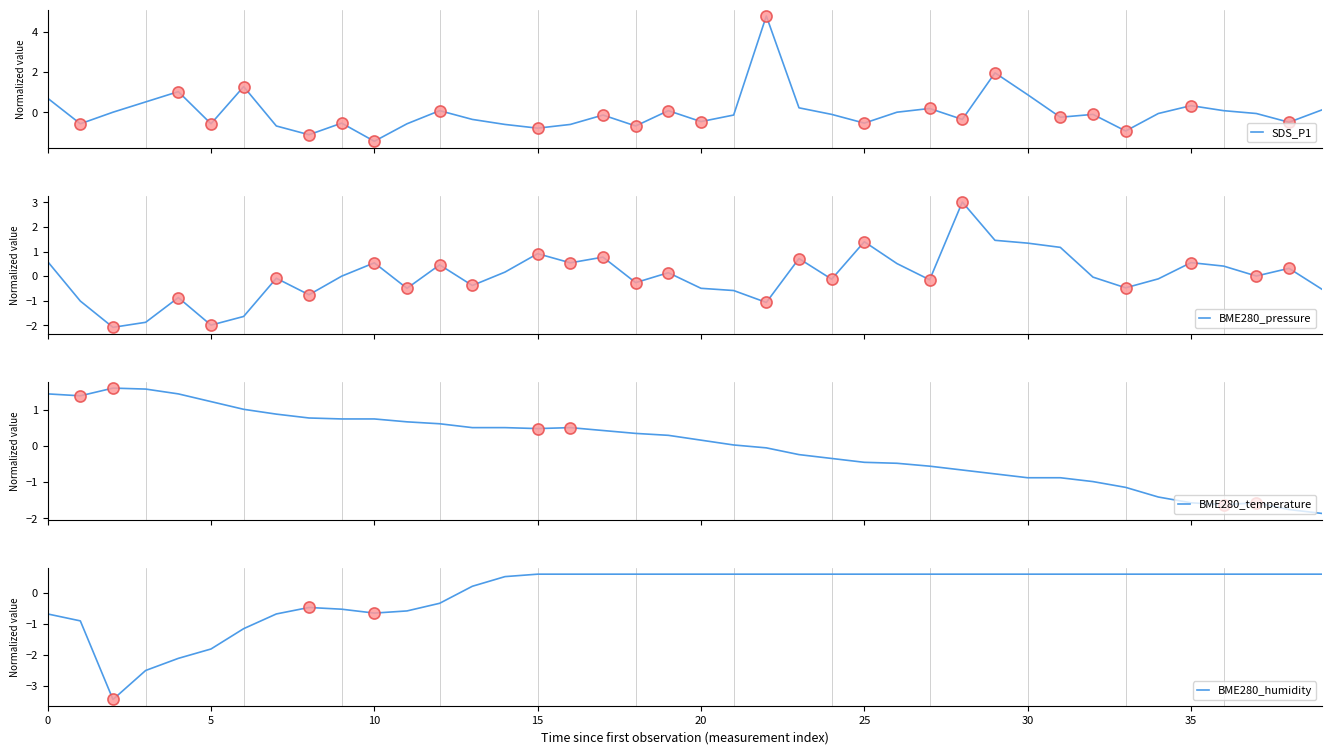

Does the chart have visible grid lines?

No